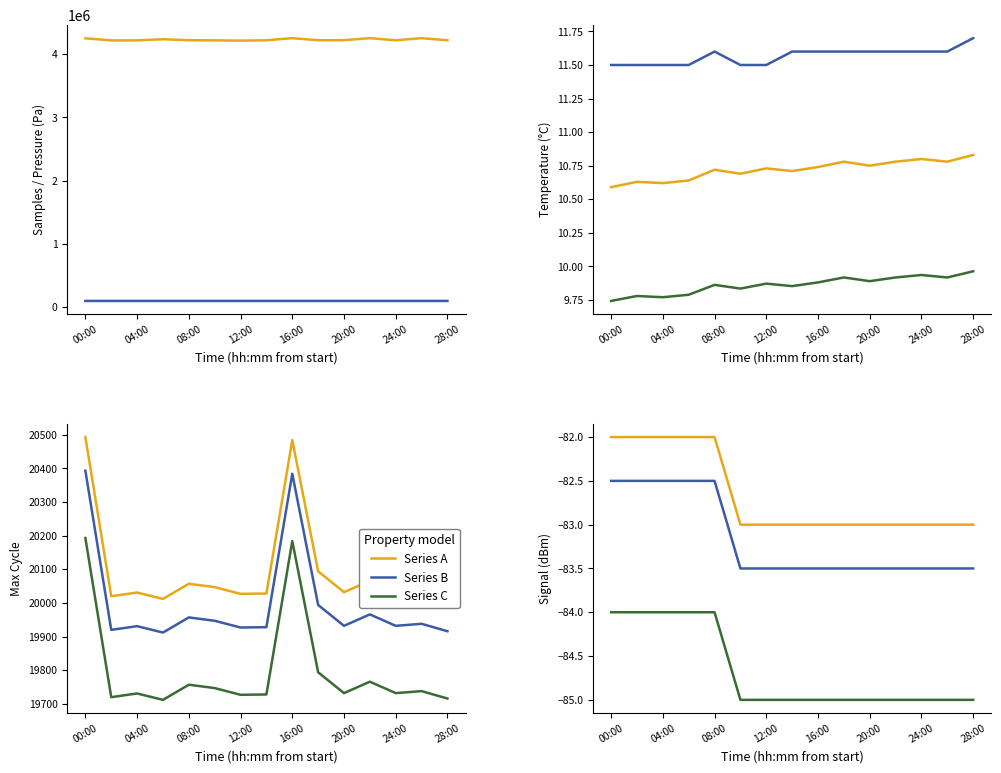

Between 08:00 and 14:00, which is larger?

08:00